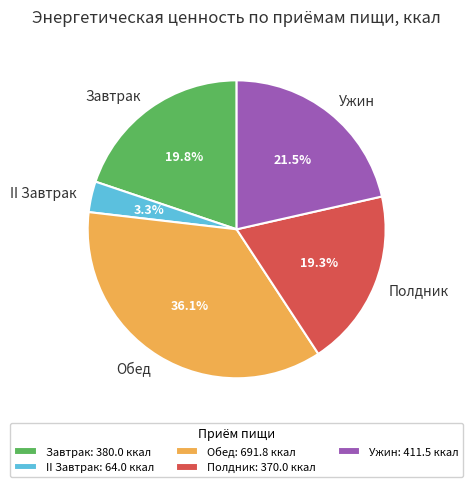

What is the smallest slice in the pie chart?

II Завтрак